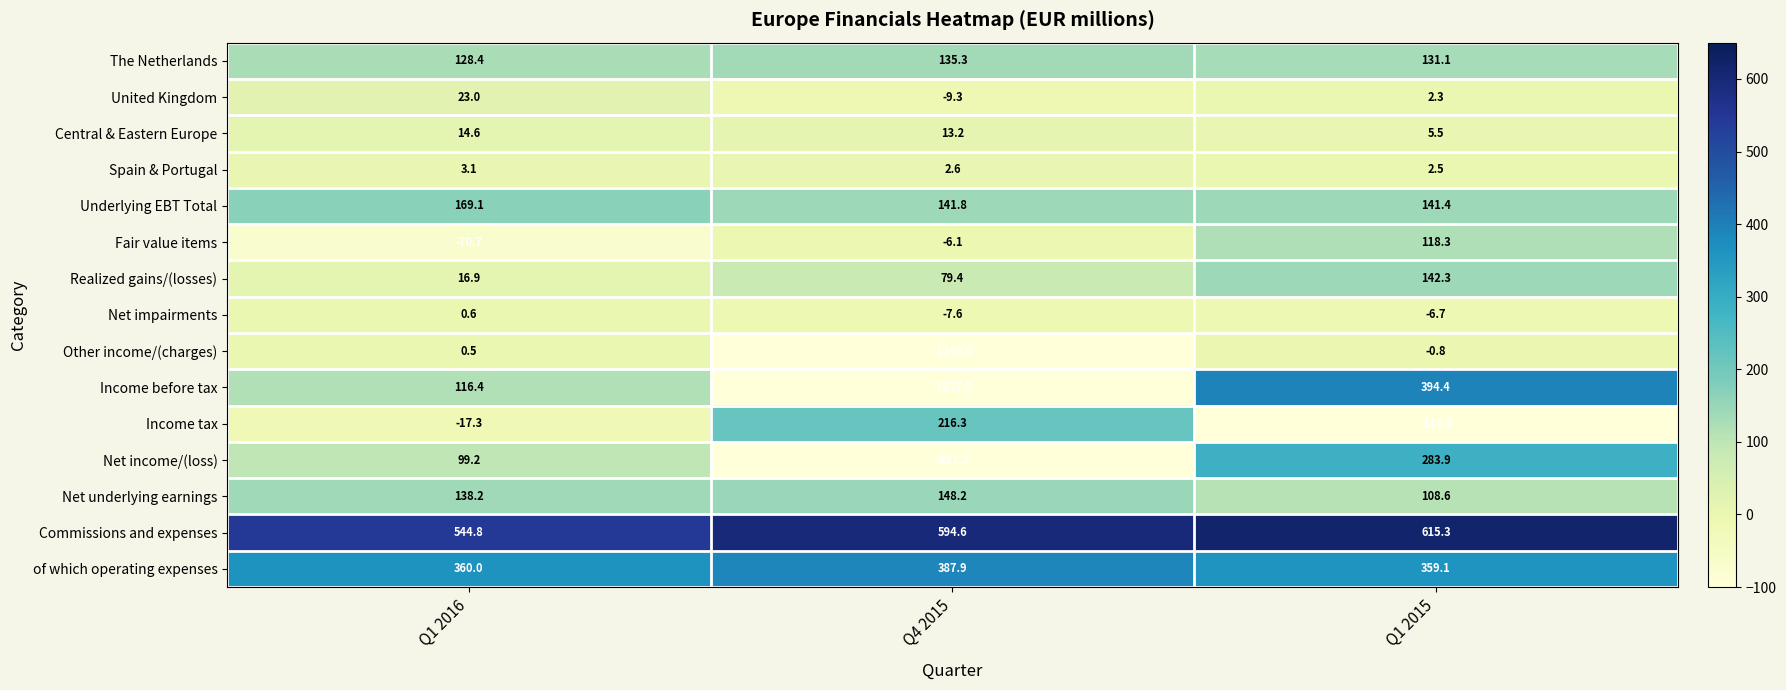

What is the difference between the maximum and second lowest values in the Other income/(charges) series?

1.3